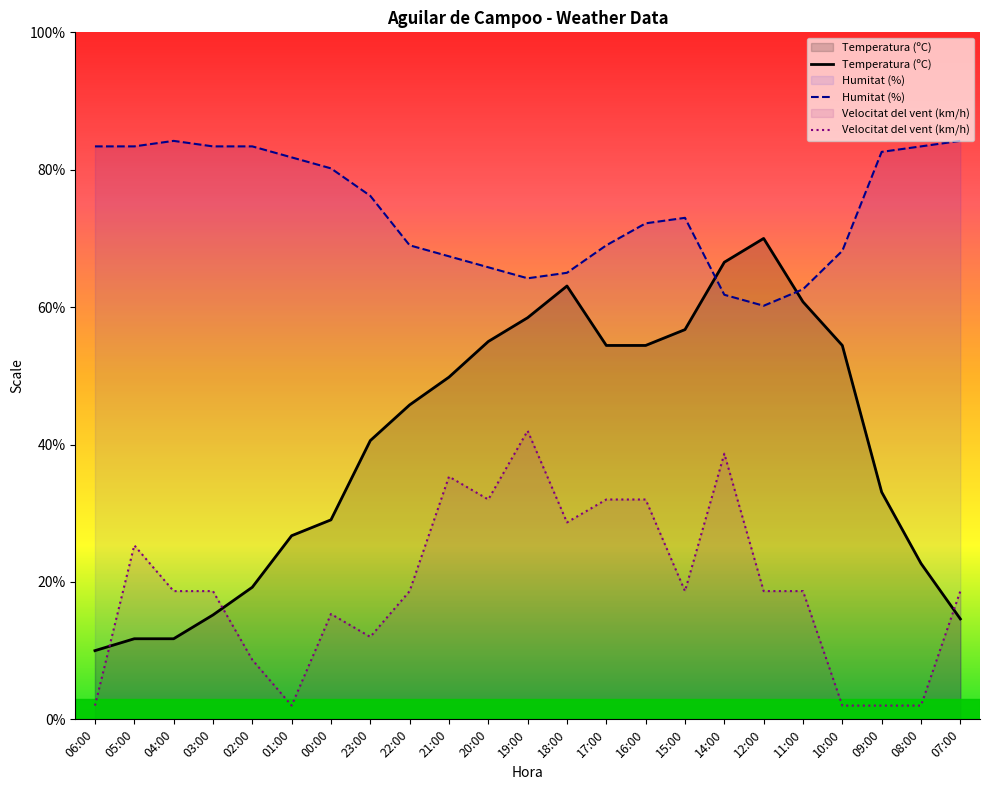

Reading left to right, transcribe all the data shown in this chart.

Temperatura (ºC): 06:00=10.0	05:00=11.7	04:00=11.7	03:00=15.2	02:00=19.2	01:00=26.7	00:00=29.0	23:00=40.6	22:00=45.8	21:00=49.8	20:00=55.0	19:00=58.5	18:00=63.1	17:00=54.4	16:00=54.4	15:00=56.7	14:00=66.5	12:00=70.0	11:00=60.8	10:00=54.4	09:00=33.1	08:00=22.7	07:00=14.6
Humitat (%): 06:00=83.4	05:00=83.4	04:00=84.2	03:00=83.4	02:00=83.4	01:00=81.8	00:00=80.2	23:00=76.2	22:00=69.0	21:00=67.4	20:00=65.8	19:00=64.2	18:00=65.0	17:00=69.0	16:00=72.2	15:00=73.0	14:00=61.8	12:00=60.2	11:00=62.6	10:00=68.2	09:00=82.6	08:00=83.4	07:00=84.2
Velocitat del vent (km/h): 06:00=2.0	05:00=25.3	04:00=18.7	03:00=18.7	02:00=8.7	01:00=2.0	00:00=15.3	23:00=12.0	22:00=18.7	21:00=35.3	20:00=32.0	19:00=42.0	18:00=28.7	17:00=32.0	16:00=32.0	15:00=18.7	14:00=38.7	12:00=18.7	11:00=18.7	10:00=2.0	09:00=2.0	08:00=2.0	07:00=18.7